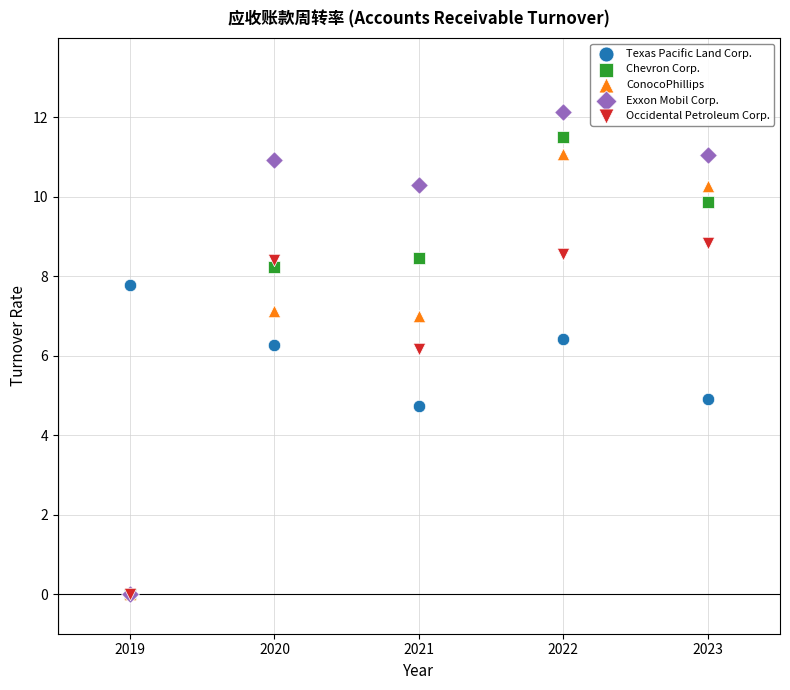

In the Occidental Petroleum Corp. series, what Y value is closest to 4?

6.2